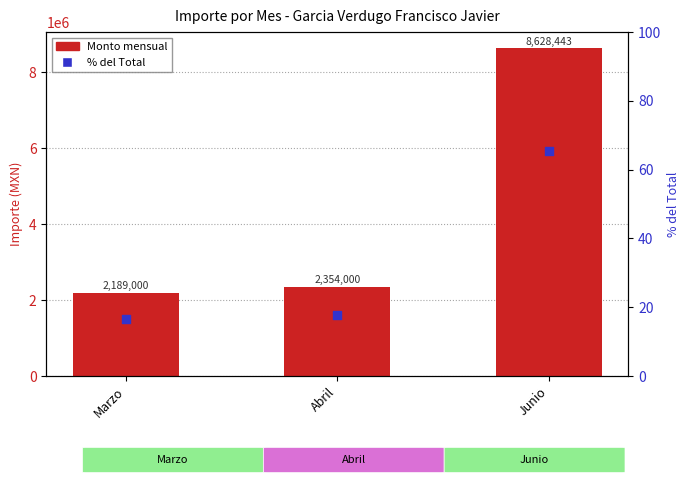

At which category is the sum across all series the highest?

Junio